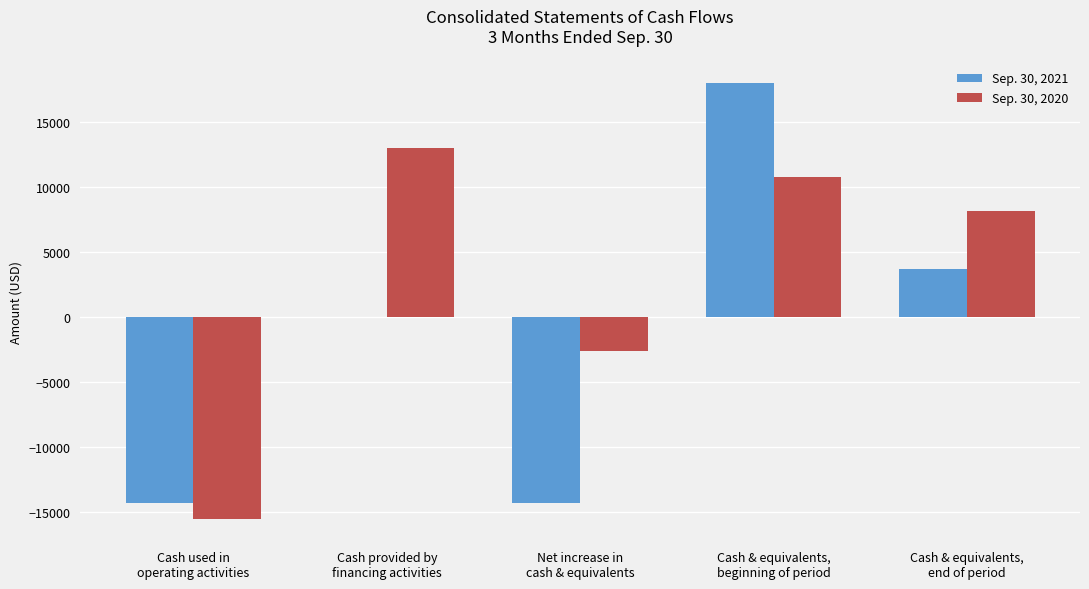

Which series has the largest total across all categories?

Sep. 30, 2020